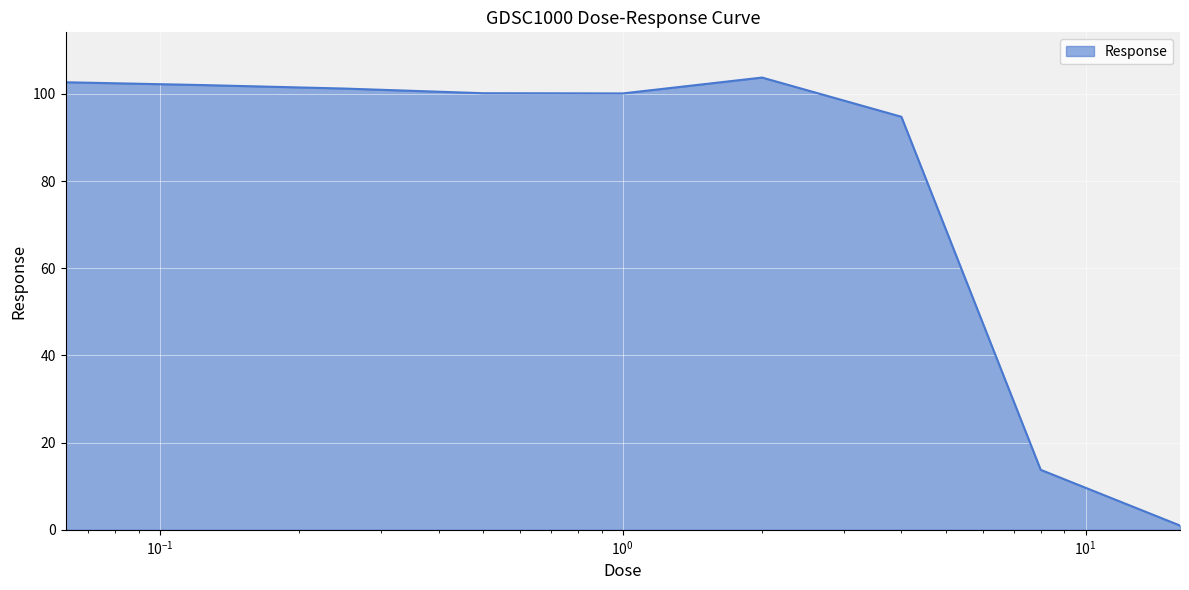

What is the difference between the maximum and minimum values?

102.8